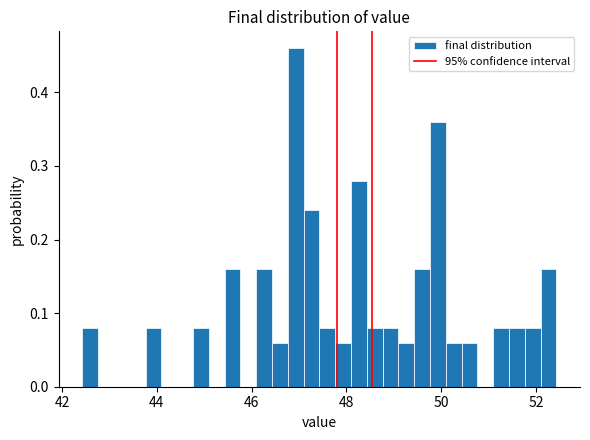

Read against the x-axis, roughly where is the centre of the tallest bar?

47.0